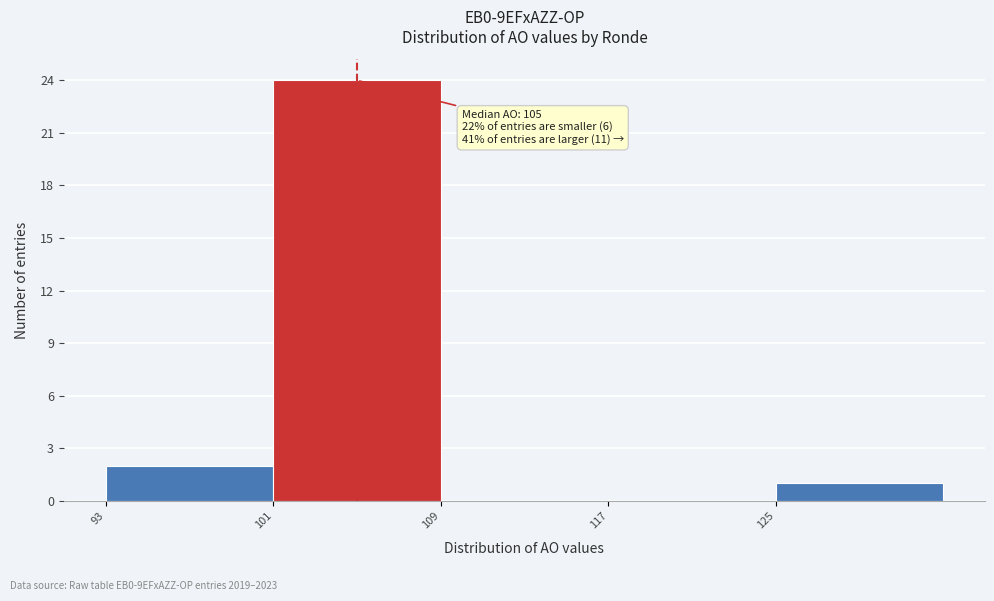

Over which range of the x-axis is the bar tallest?

101 to 109